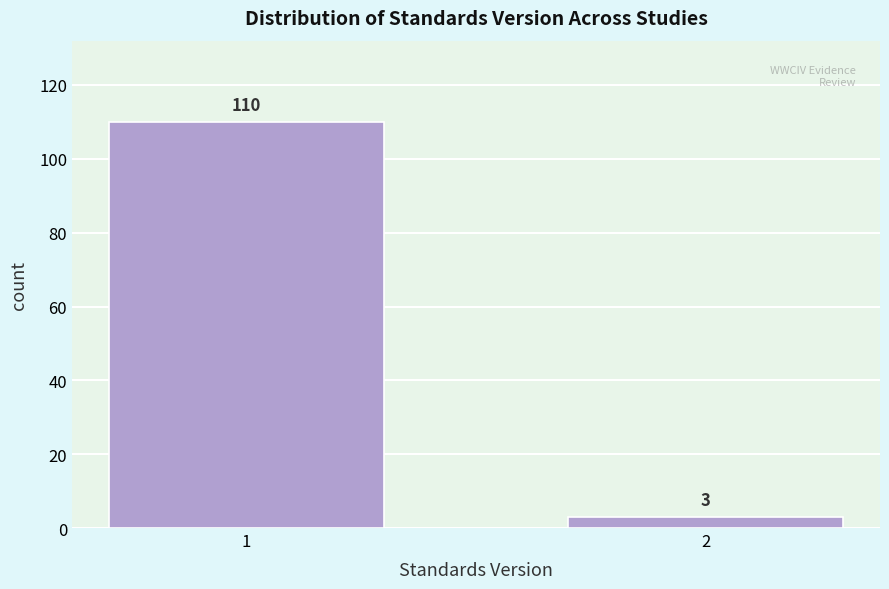

Reading right to left, extract all data points from this chart.

3	110